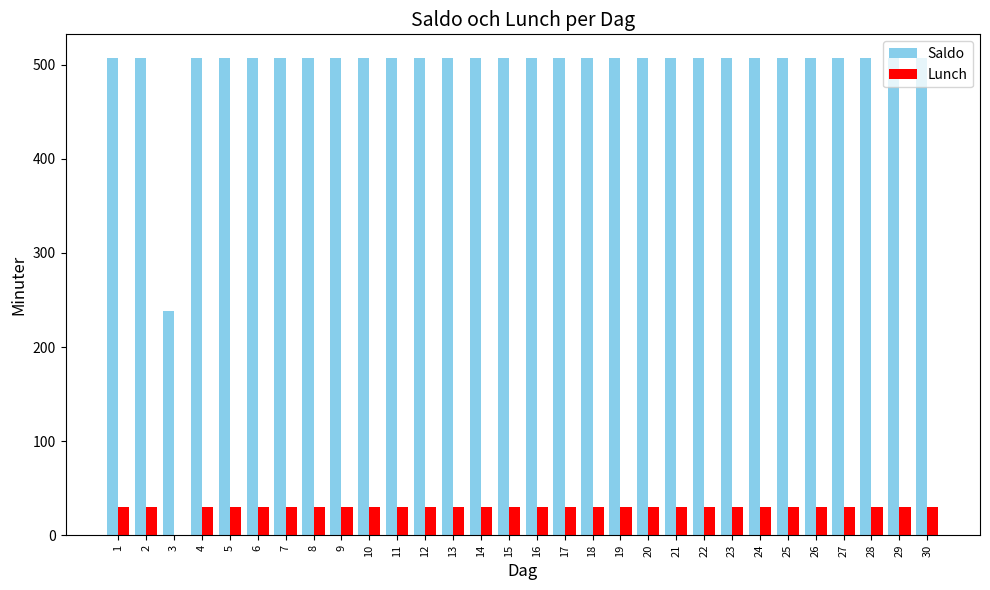

Is it true that Saldo equals 507 at 29?

True